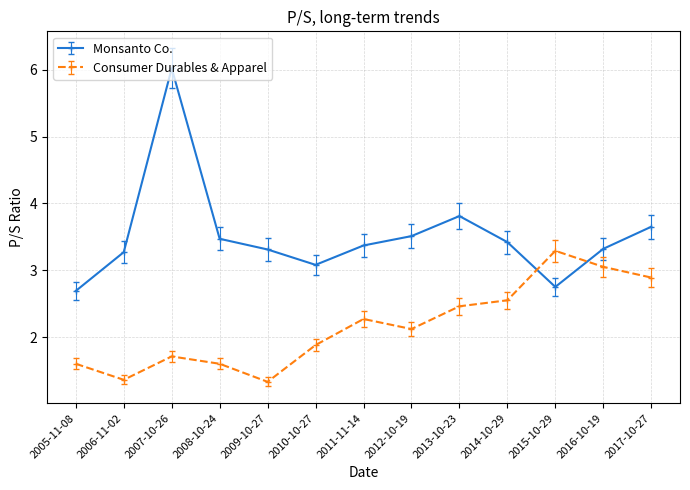

How many lines are shown in the chart?

2